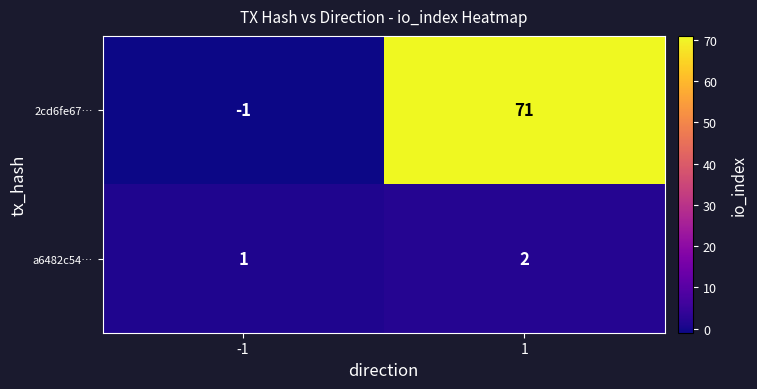

At which category is the sum across all series the highest?

1